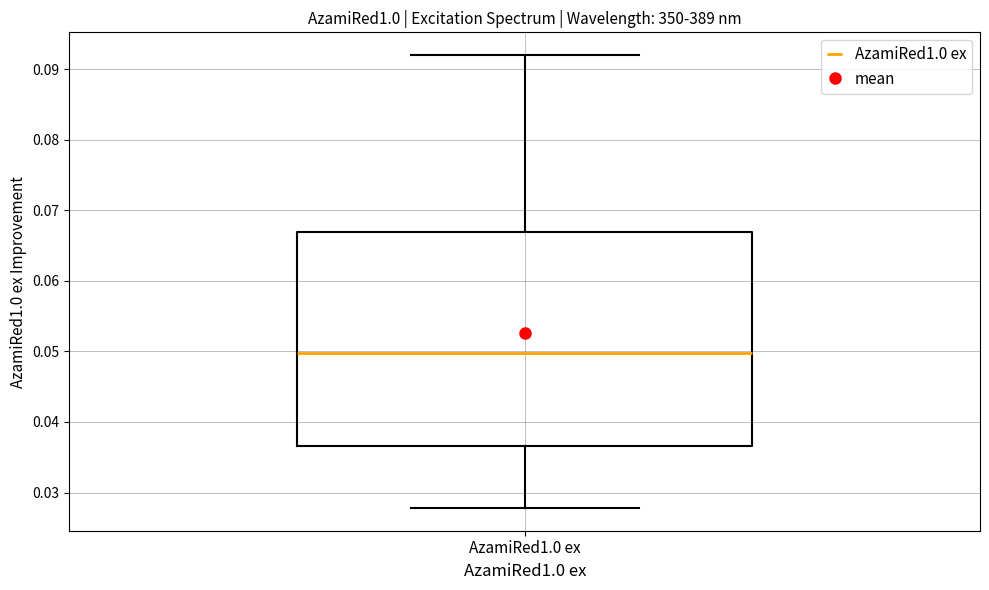

Transcribe this box plot: give where the median line is, the range the box spans, and where the two whiskers end, as read against the y-axis. The values are not printed on the chart, so give them approximately, as read against the axis.

median 0.050, box 0.037 to 0.067, whiskers 0.028 to 0.092